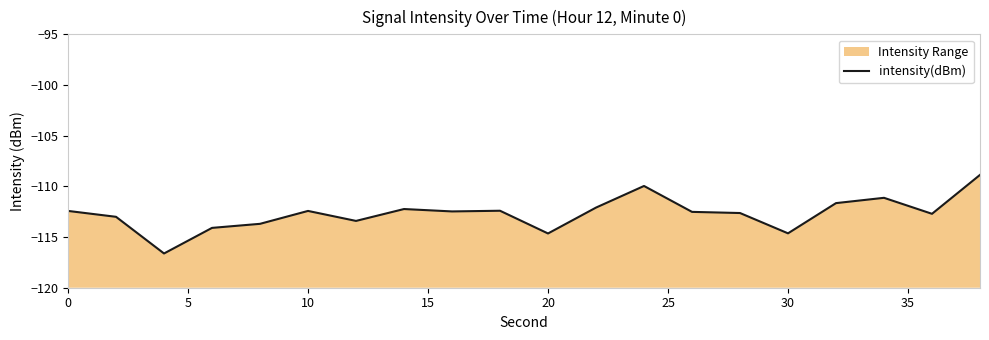

Count the number of data series in this chart.

1